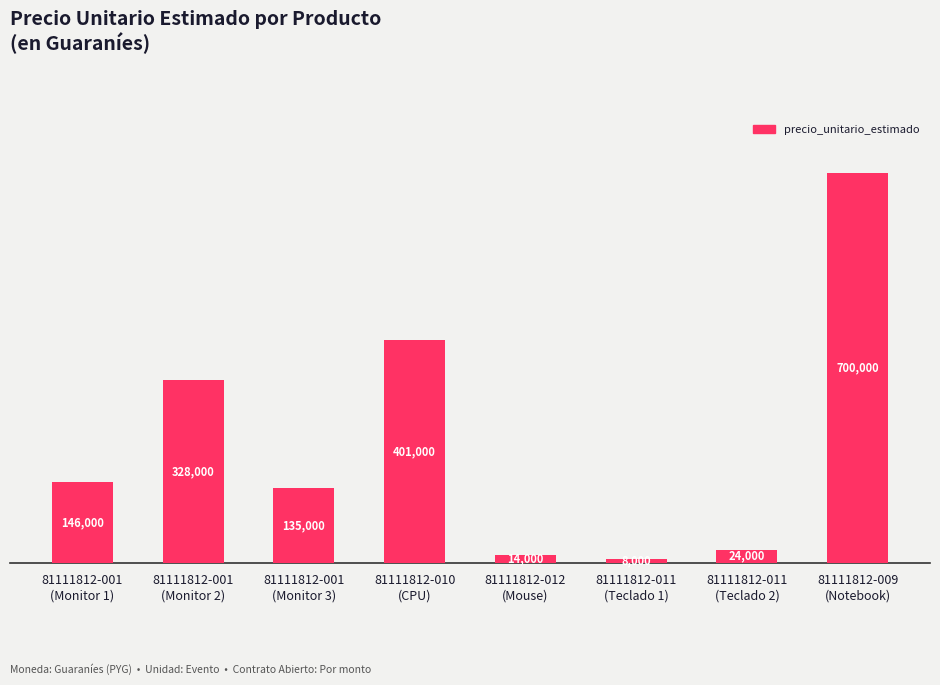

What is the change in value from 81111812-011
(Teclado 1) to 81111812-009
(Notebook)?

+692000